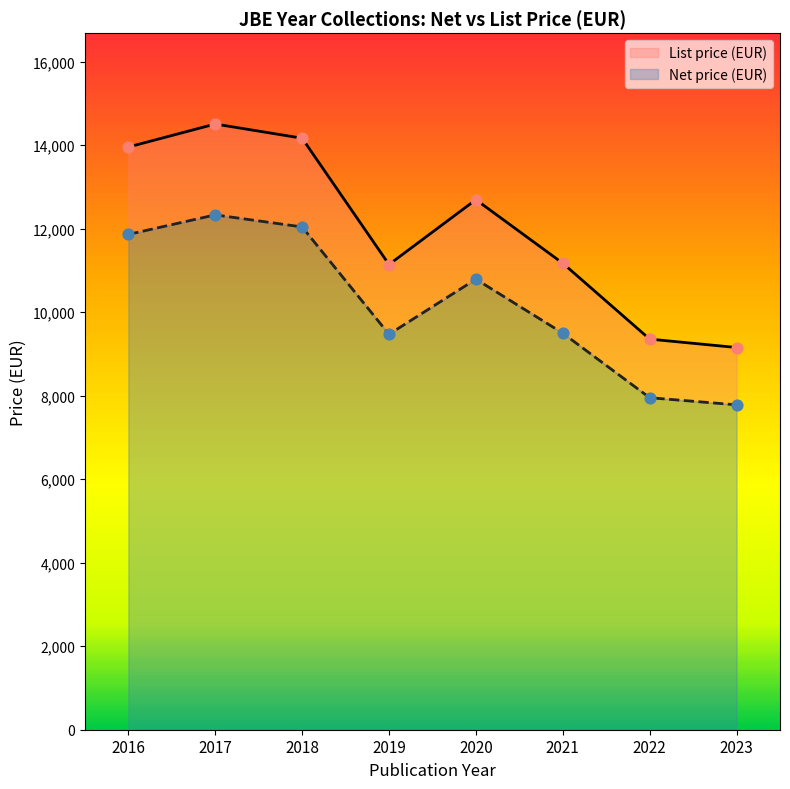

Which series reaches the minimum Y coordinate?

Net price (EUR)